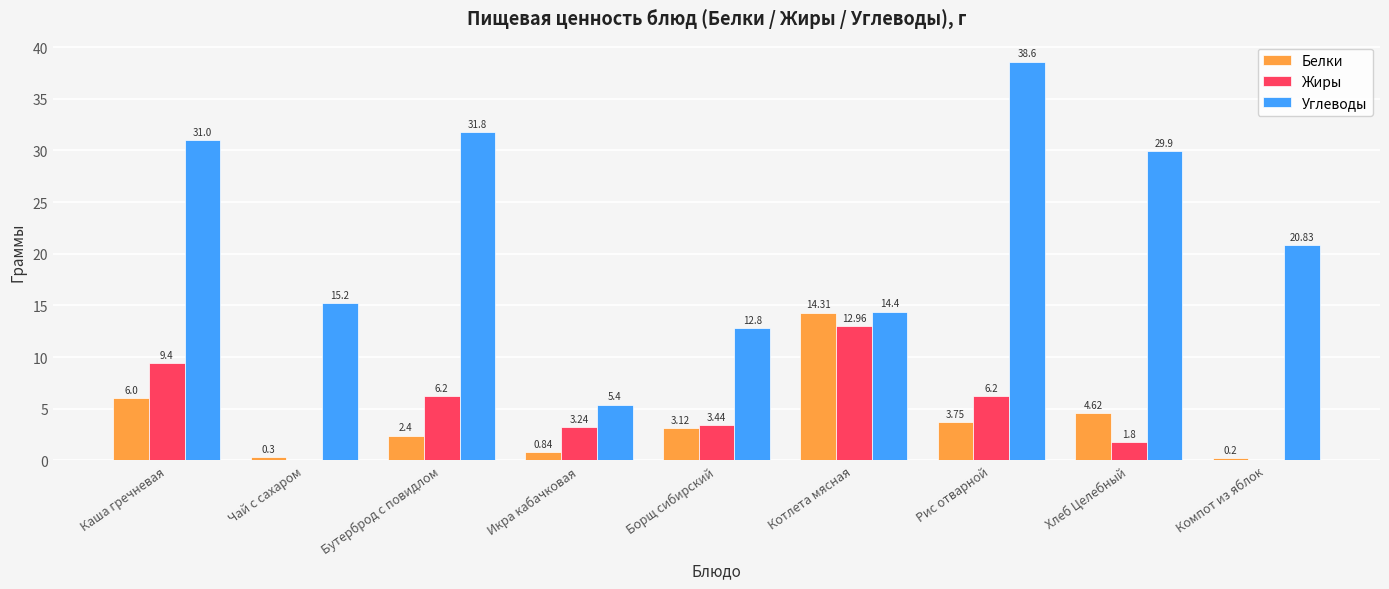

What value does the Жиры series have at Бутерброд с повидлом?

6.2